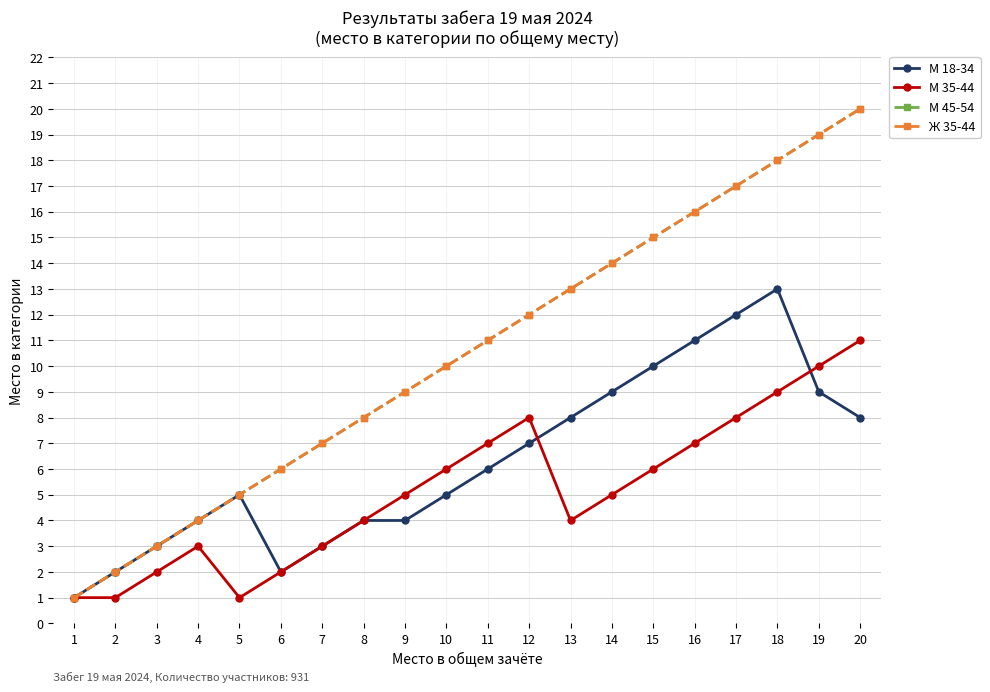

Does the chart have visible grid lines?

Yes